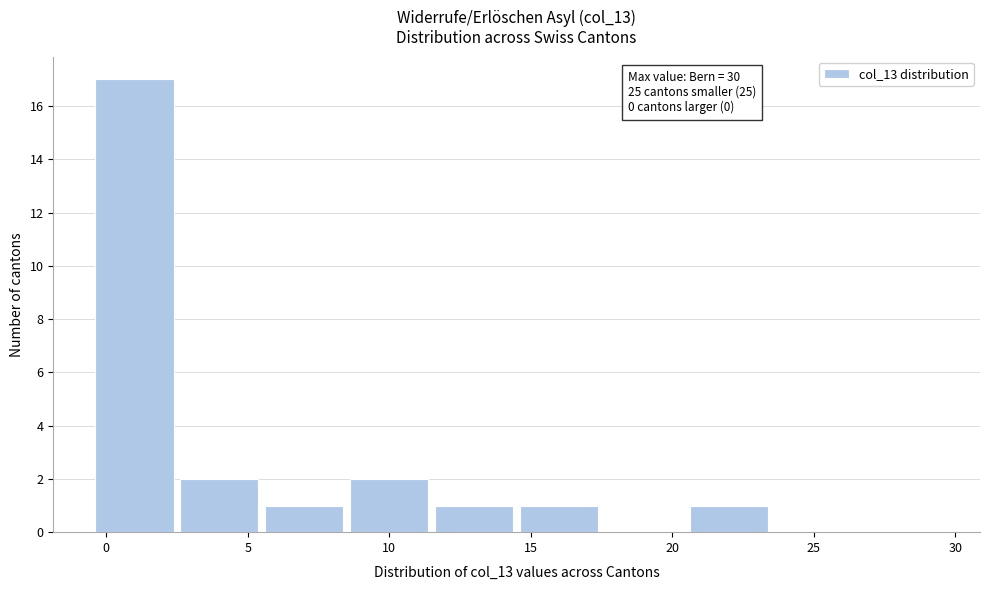

Over which range of the x-axis is the bar tallest?

-0.5 to 2.5